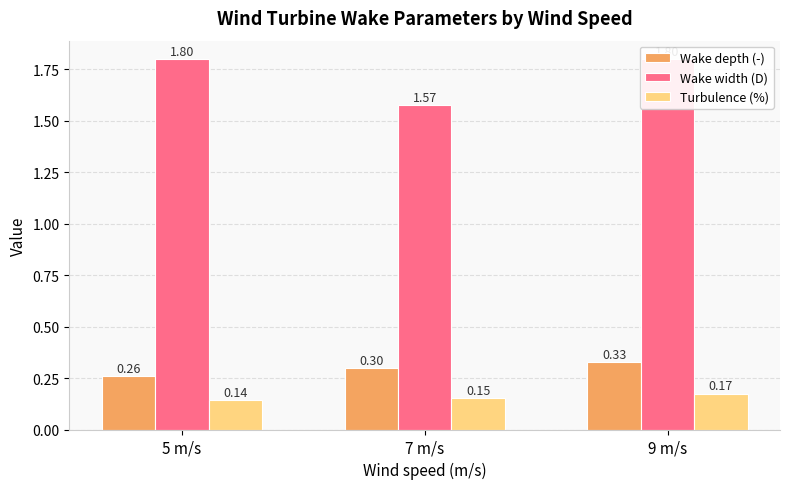

Are the bars grouped side by side (vs. stacked)?

Yes